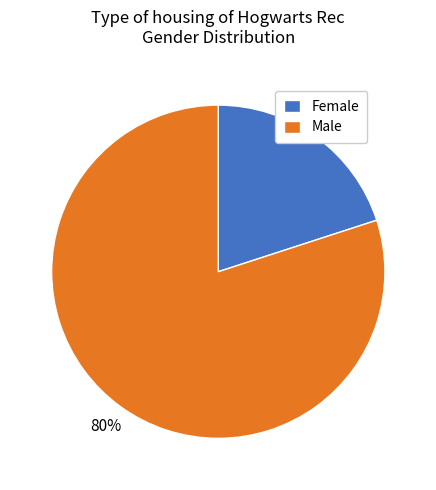

Which slice represents more than half of the pie?

Male